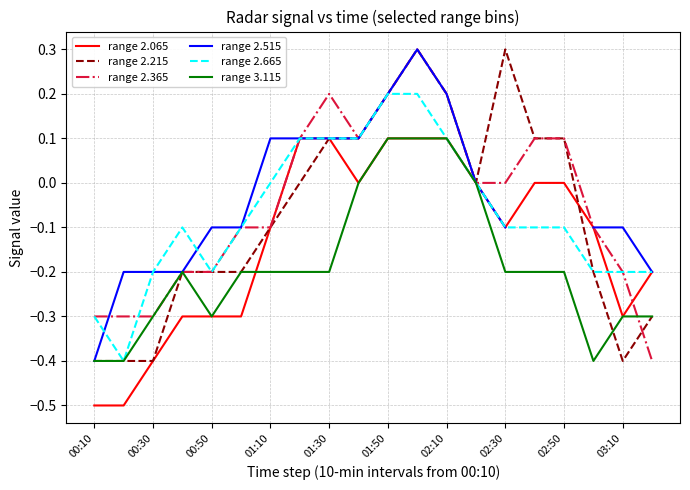

The range 2.665 series shows -0.2 at 00:30. True or false?

True